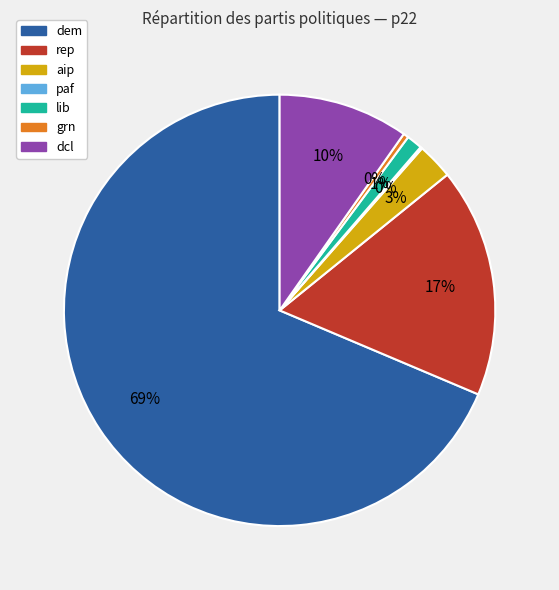

Is there a majority slice in this chart?

Yes